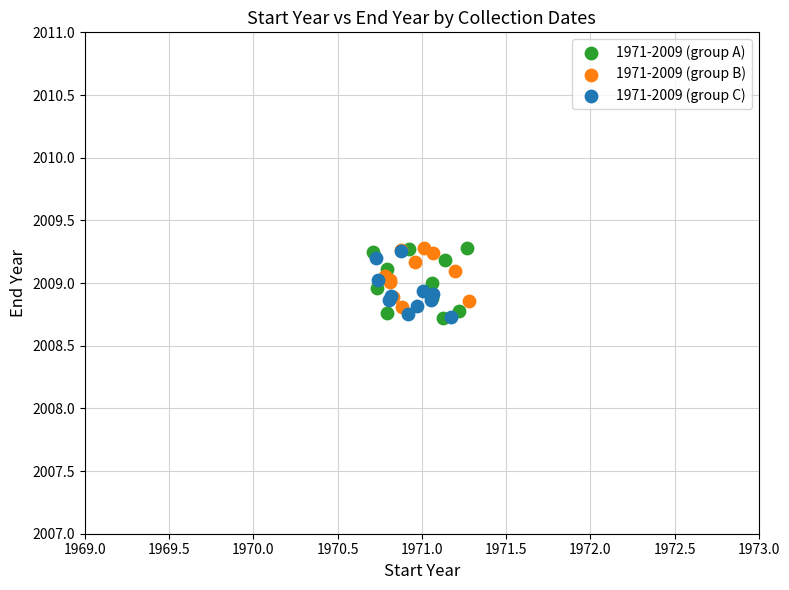

Which series has the widest spread of Y values?

1971-2009 (group A)